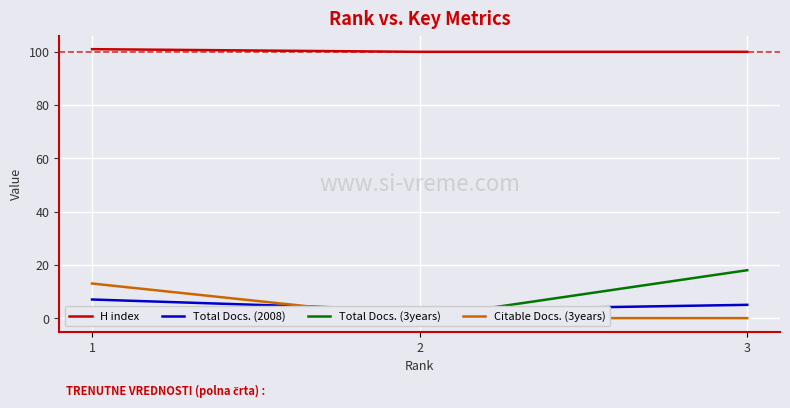

At which category does the chart reach its peak across all series?

1